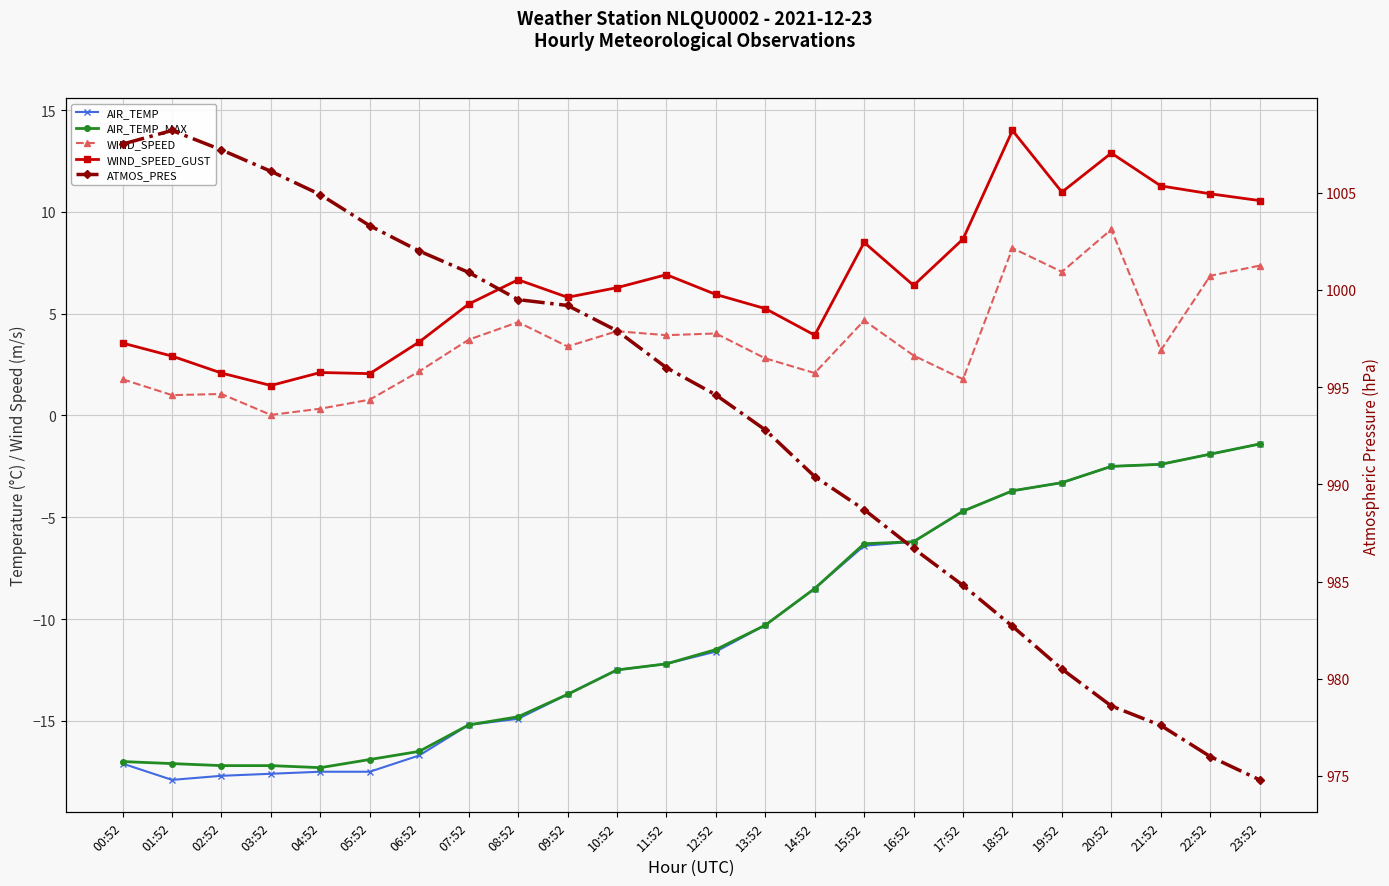

True or false: ATMOS_PRES has a value of 1002.0 at 06:52.

True